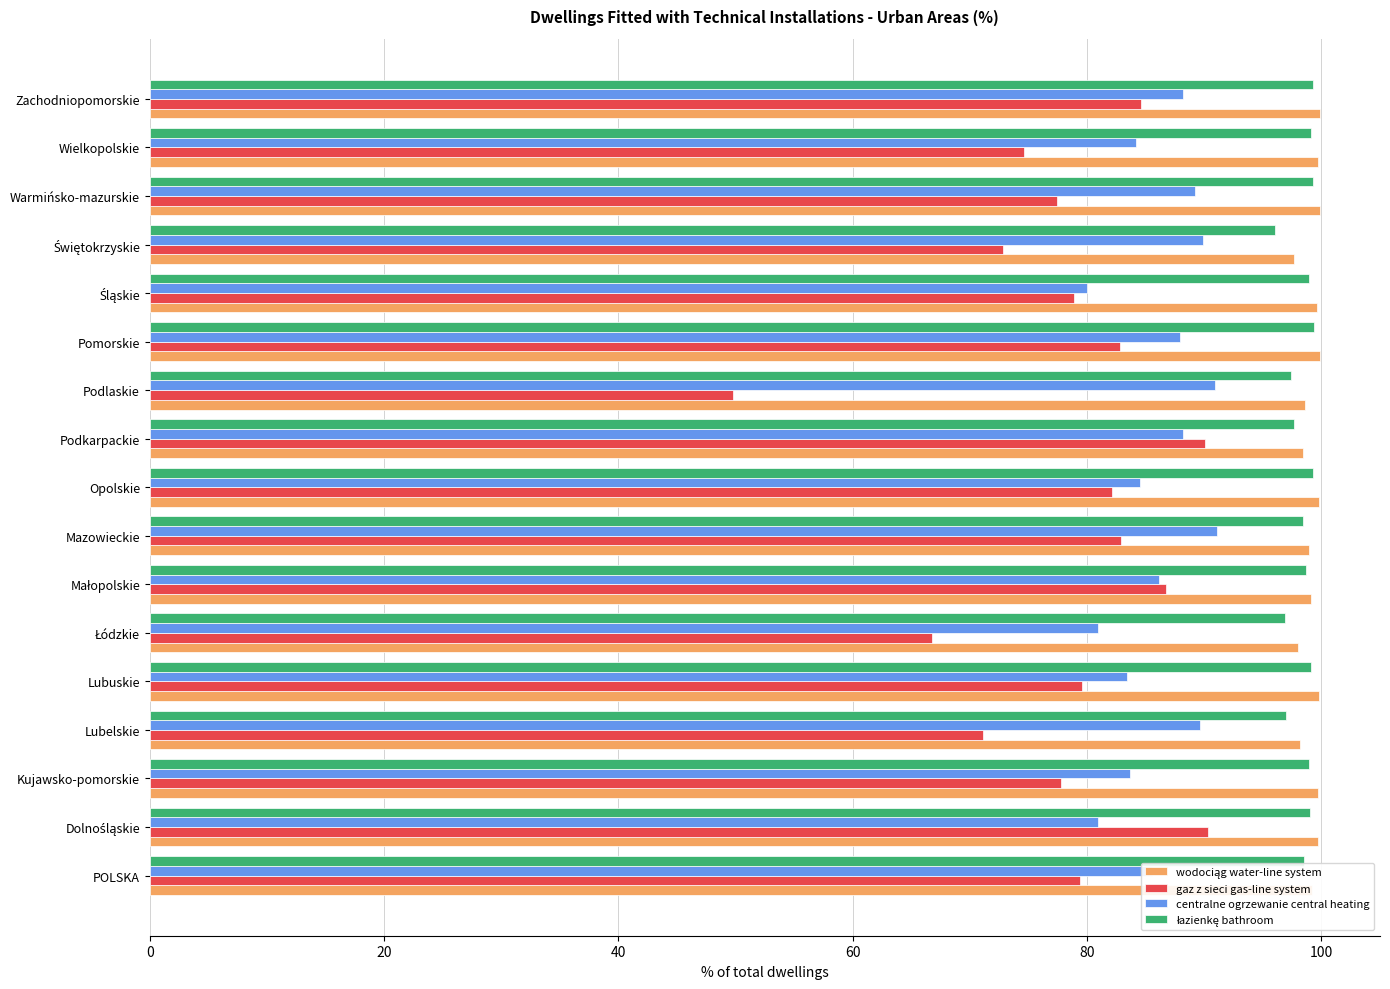

What is the greatest value displayed?

99.9